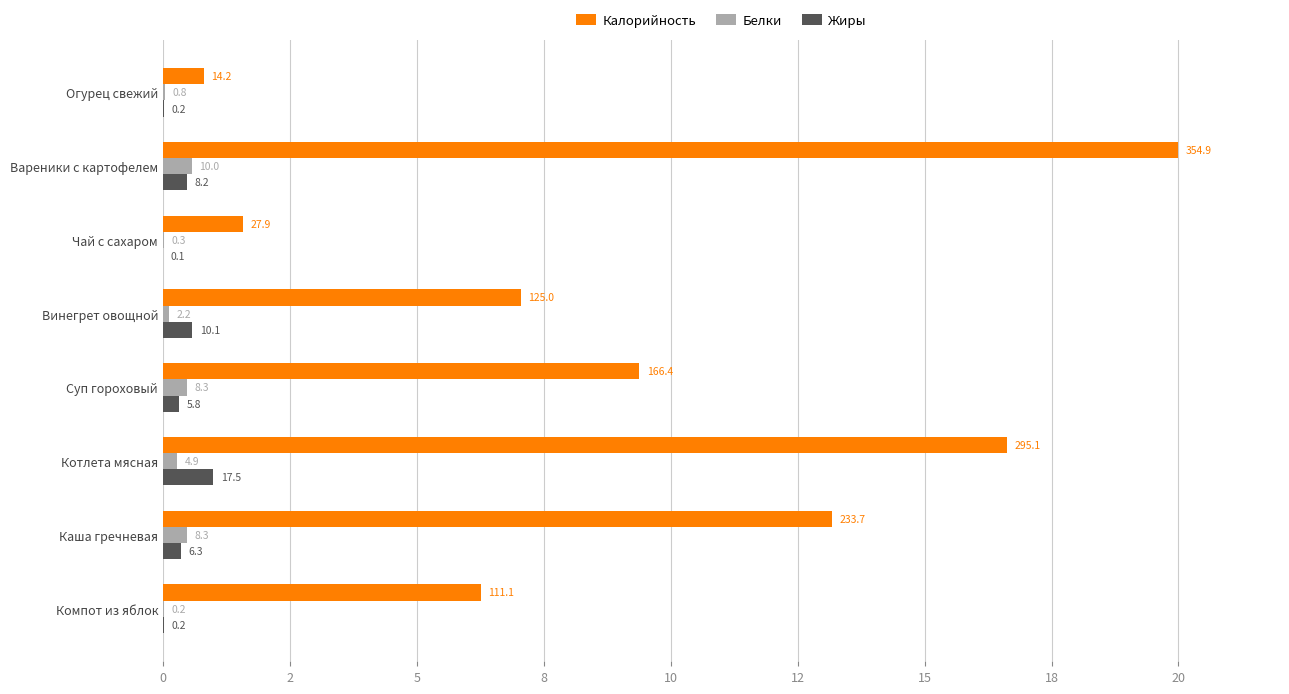

Which series has the largest total across all categories?

Калорийность